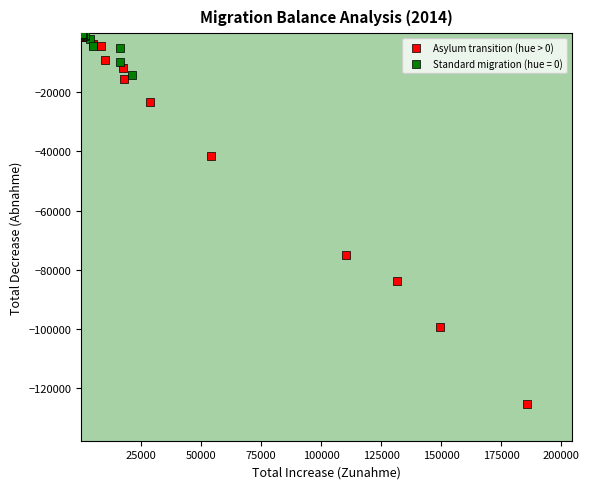

Which series reaches the minimum Y coordinate?

Asylum transition (hue > 0)